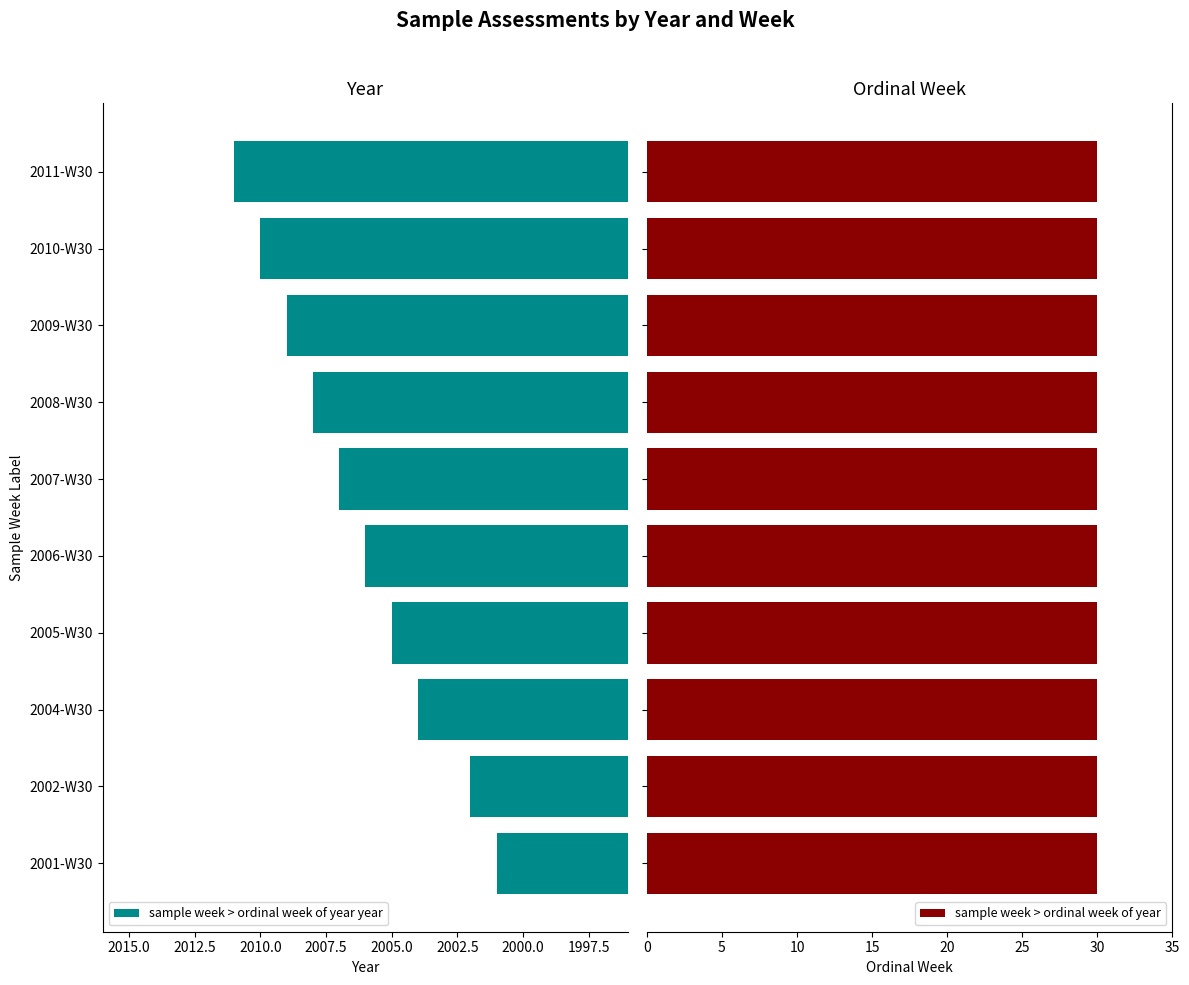

Is it true that sample week > ordinal week of year year equals 905 at 2002-W30?

False